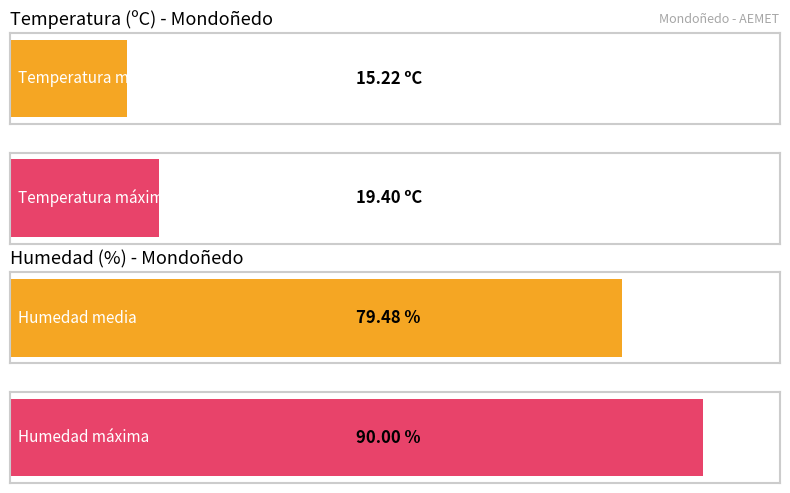

Rank the series by their maximum value, from highest to lowest.

Humedad (%), Temperatura (ºC)